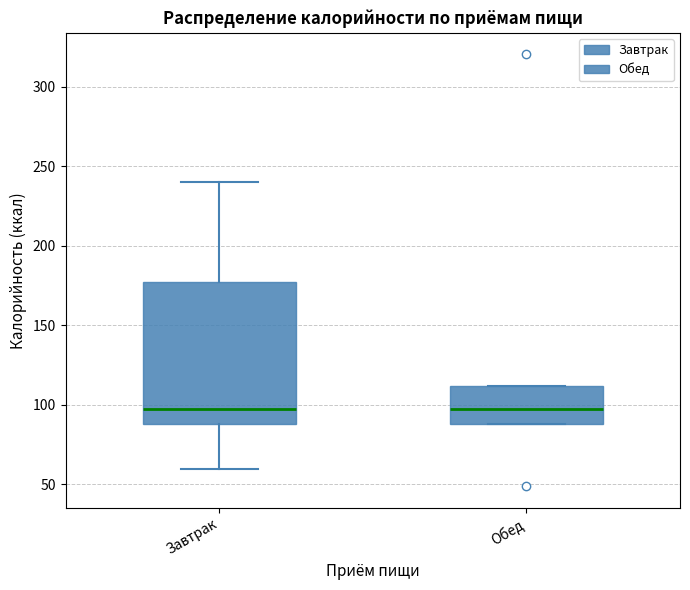

Which box is the tallest, from its lower edge to its upper edge?

Завтрак